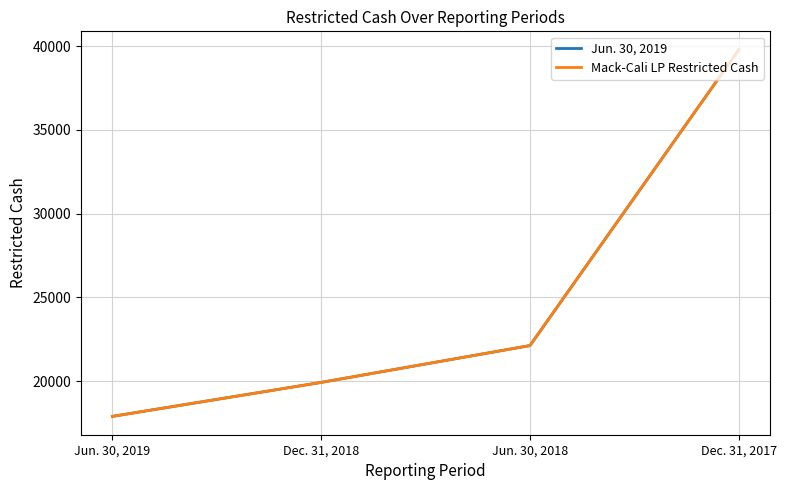

Is this an area chart (filled region under the line)?

No